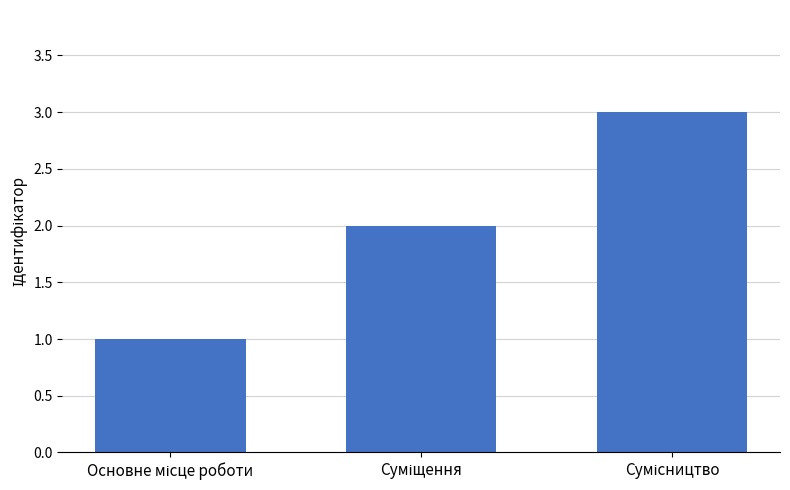

Count the number of data series in this chart.

1